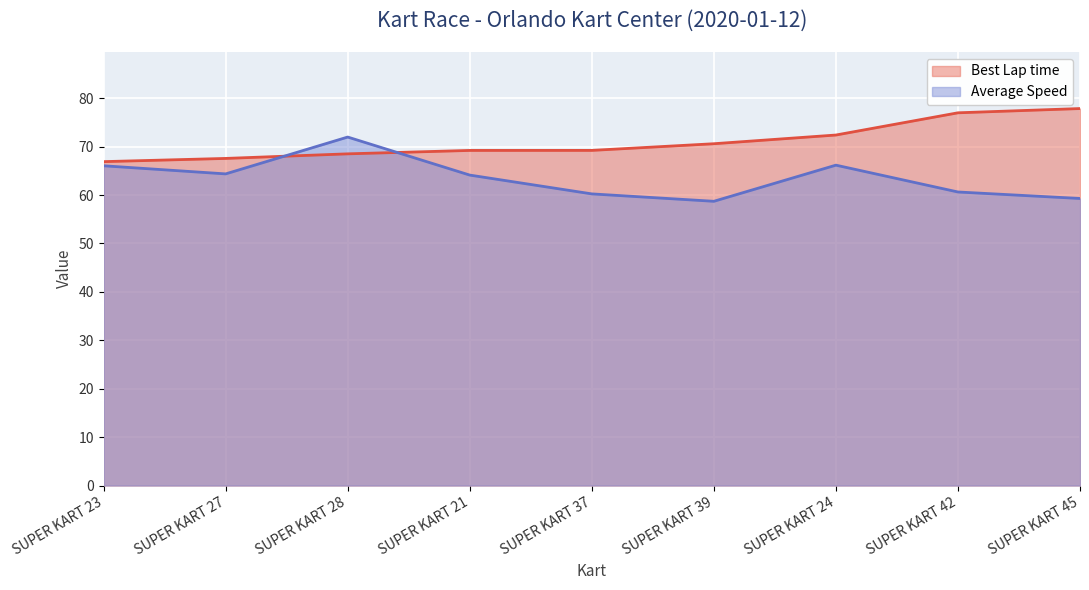

What is the sum of all Average Speed values?

571.5